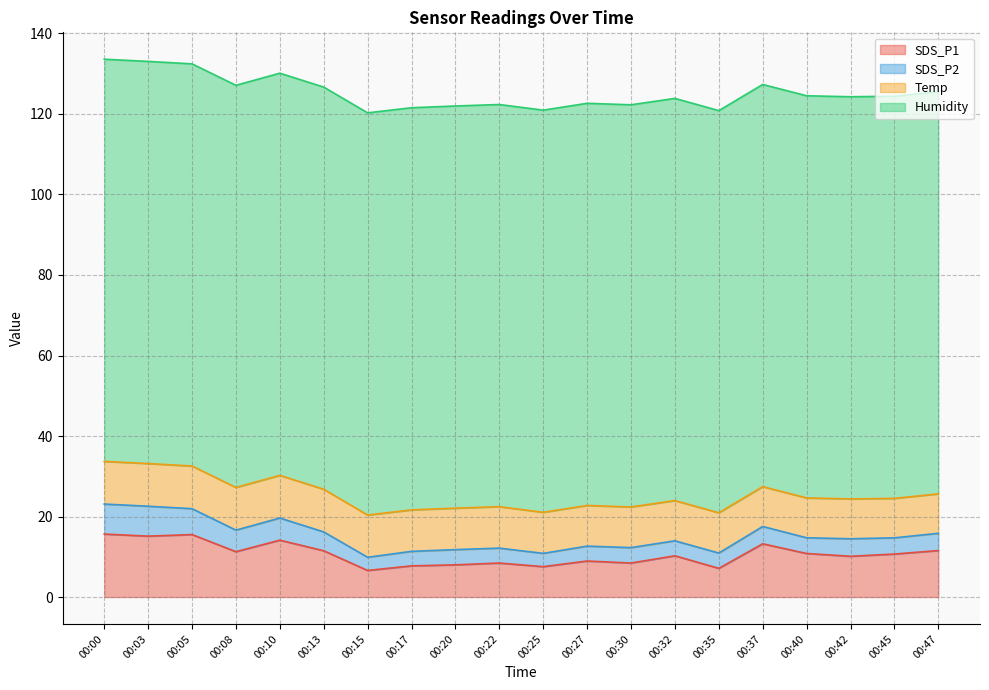

Rank the categories by SDS_P1 value from lowest to highest.

00:15, 00:35, 00:25, 00:17, 00:20, 00:22, 00:30, 00:27, 00:42, 00:32, 00:45, 00:40, 00:08, 00:13, 00:47, 00:37, 00:10, 00:03, 00:05, 00:00